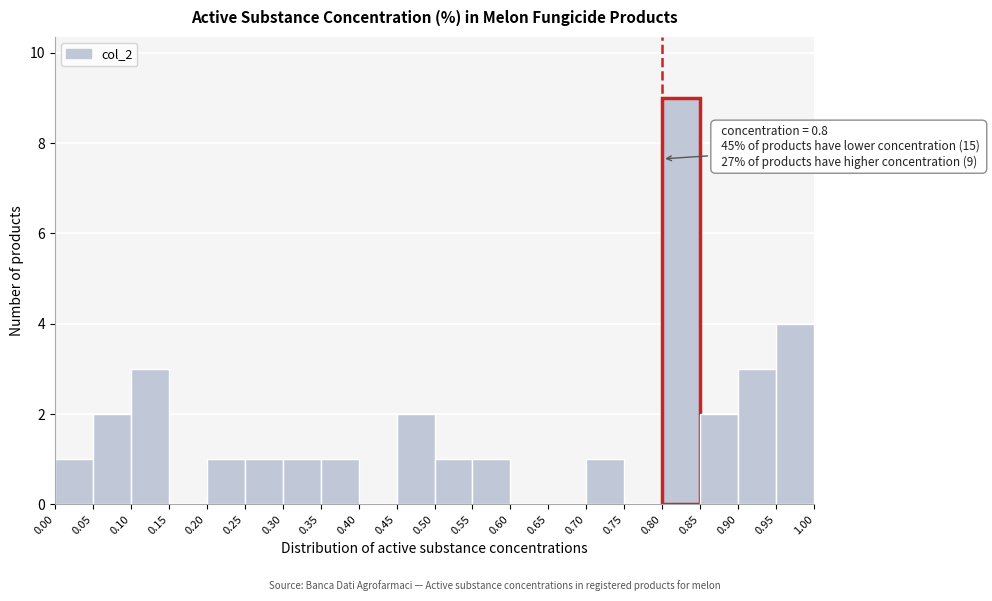

Which range on the x-axis has the tallest bar?

0.80 to 0.85